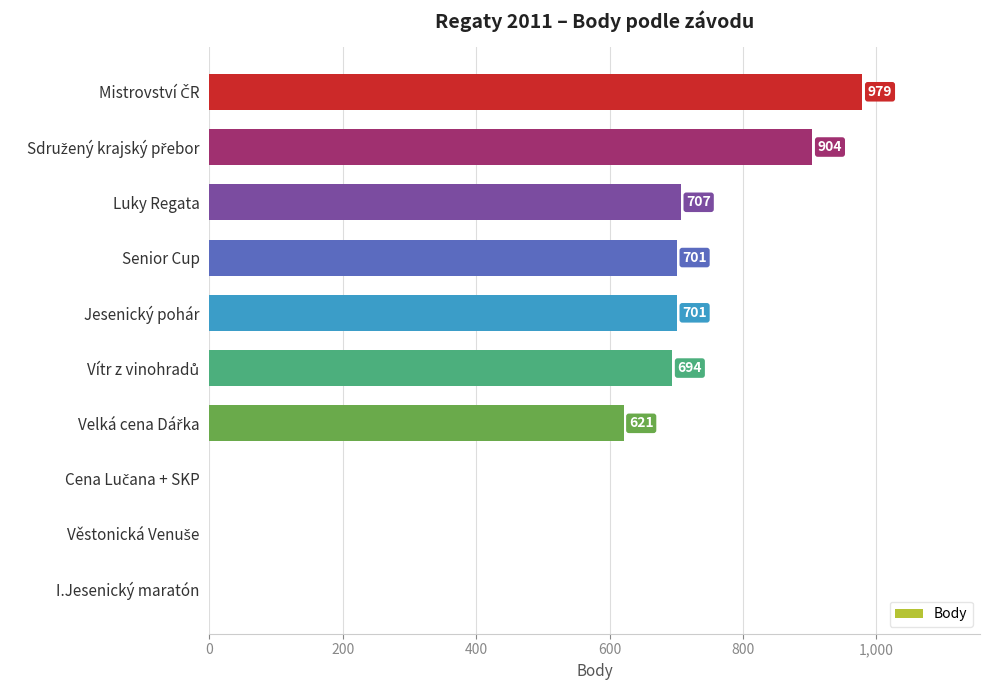

Which has a higher value, Senior Cup or Luky Regata?

Luky Regata